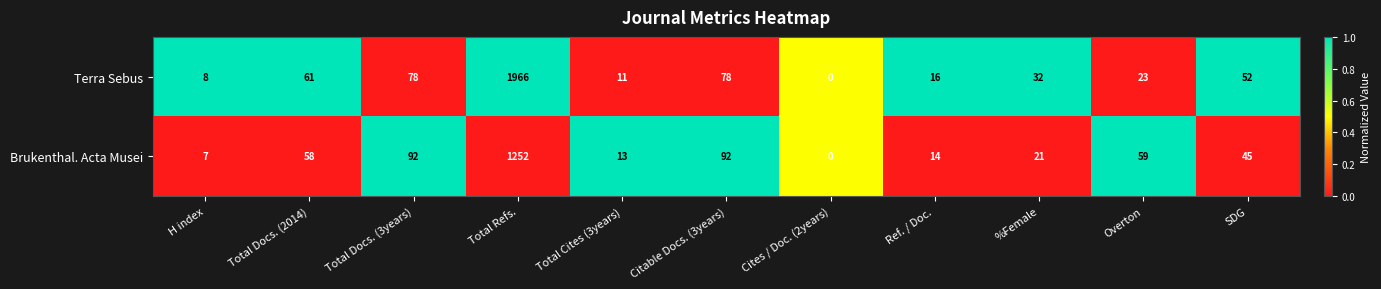

How many positive values does the Brukenthal. Acta Musei series have?

10